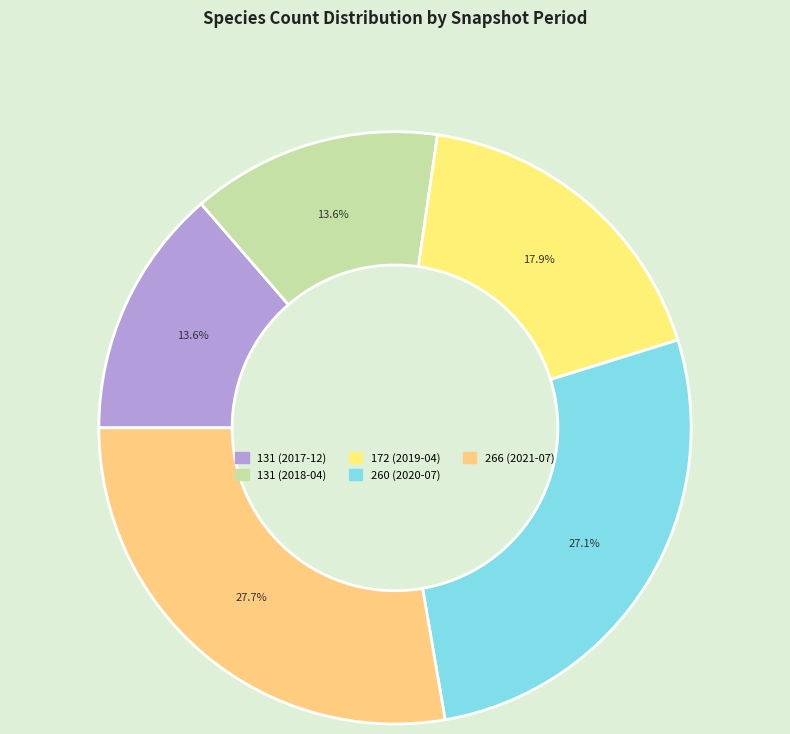

How many slices are in this pie chart?

5